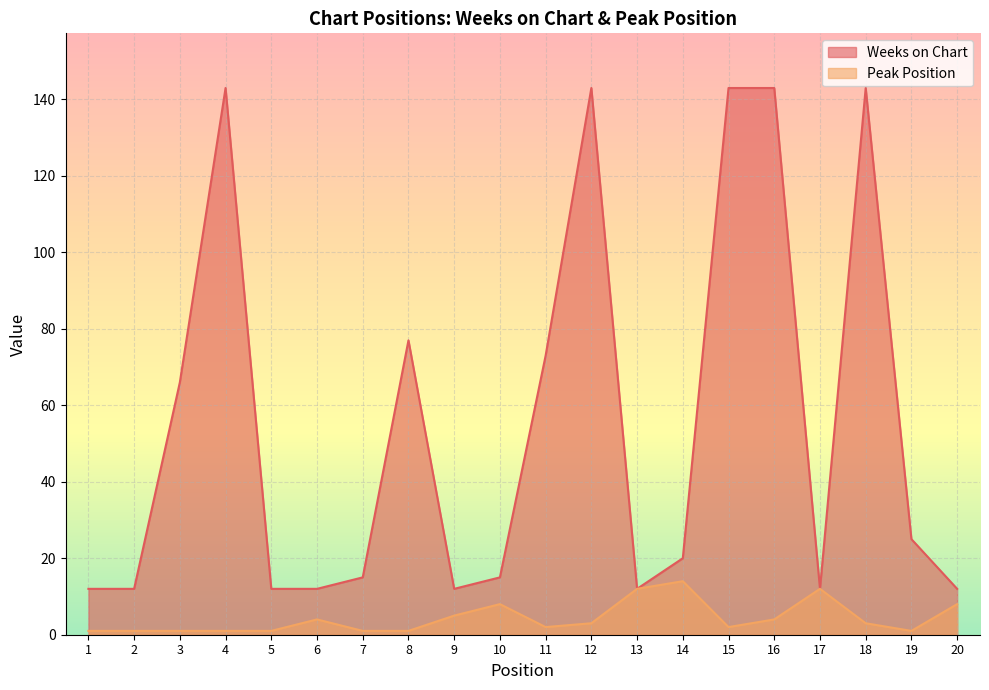

What are all the series names shown in the legend?

Weeks on Chart, Peak Position